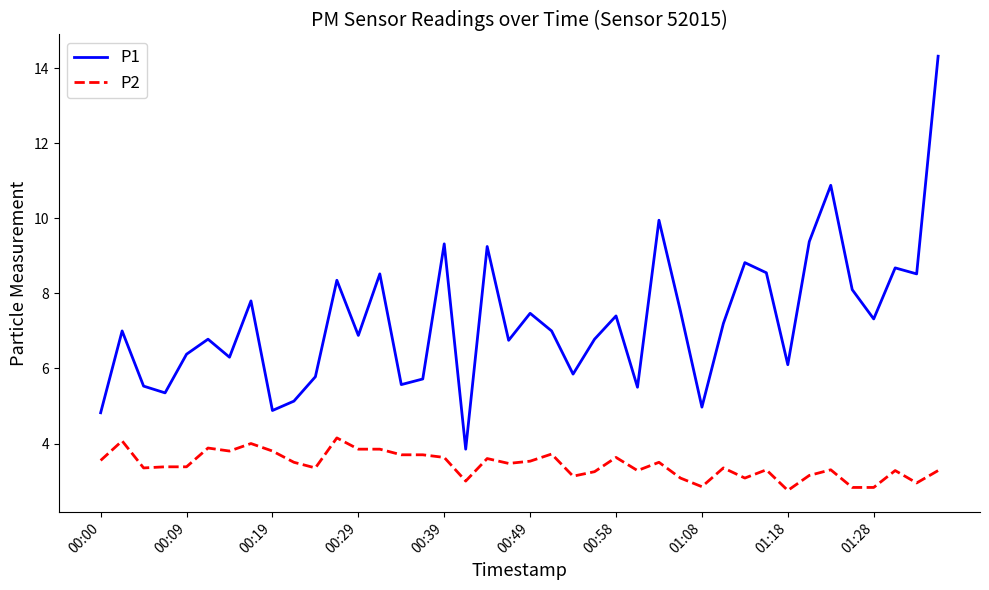

What is the smallest value displayed?

2.8